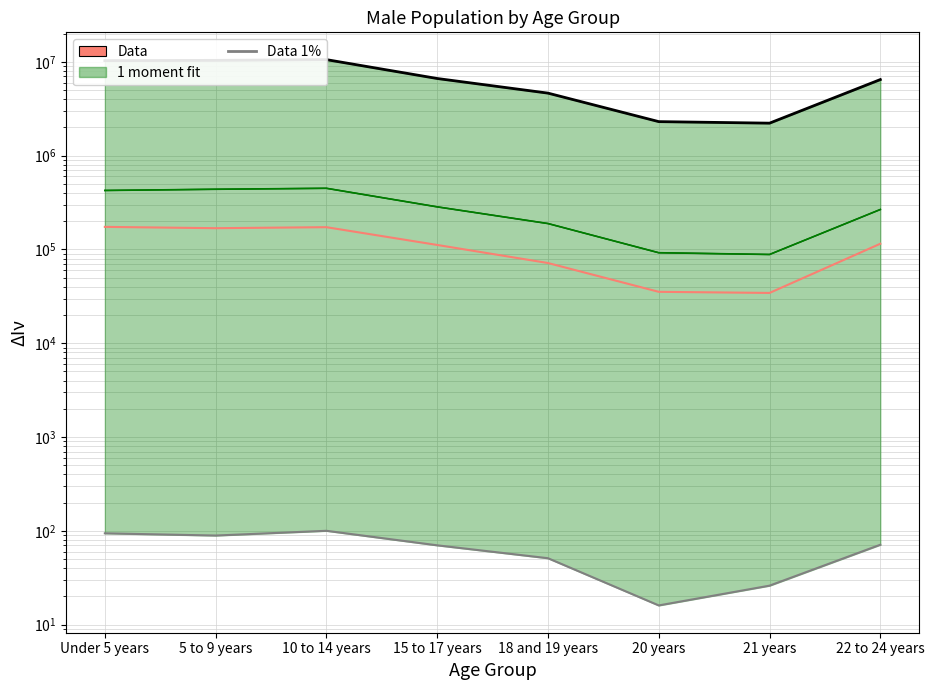

Which series has the widest spread of values?

Data